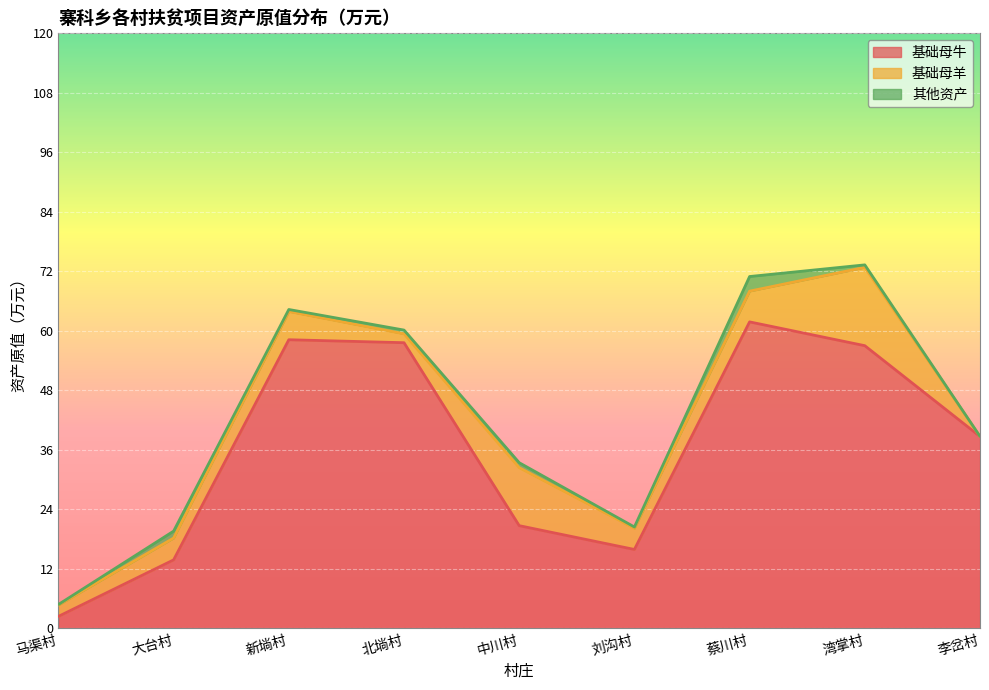

In 基础母羊, how many points are lower than both neighbors (excluding endpoints)?

2